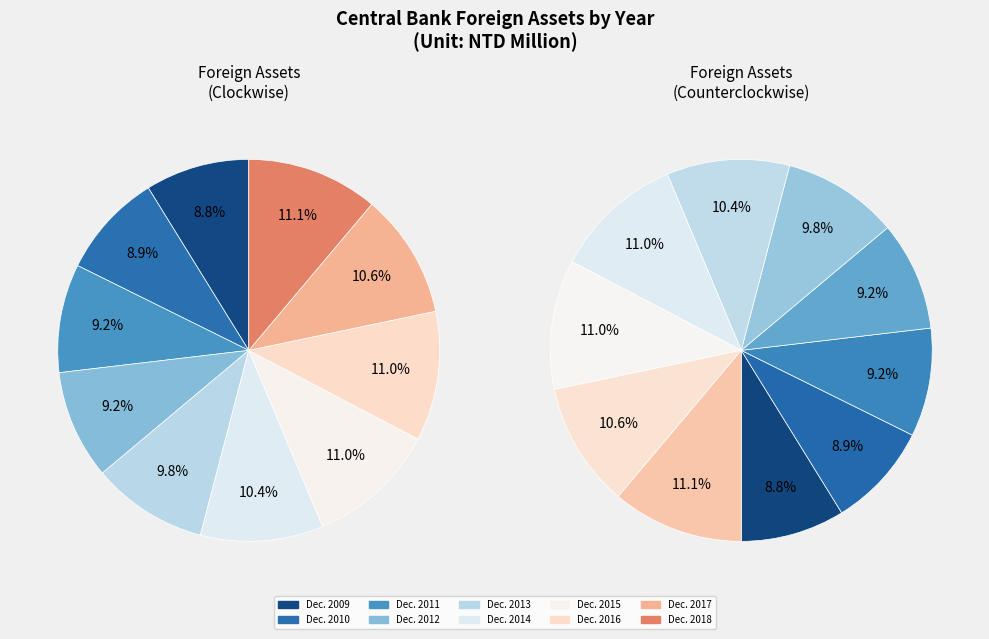

How many slices are in this pie chart?

10